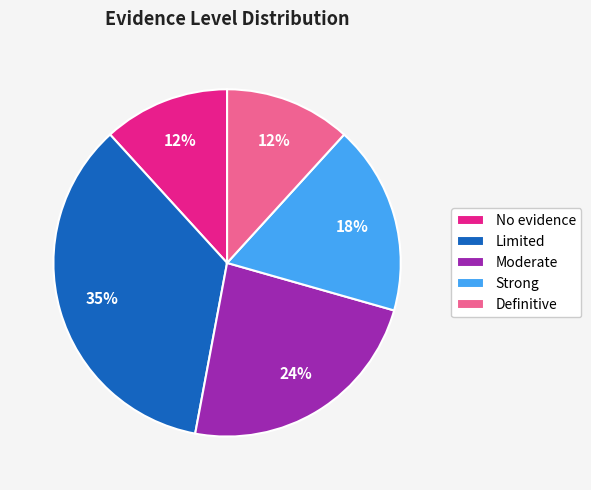

What is the largest slice in the pie chart?

Limited